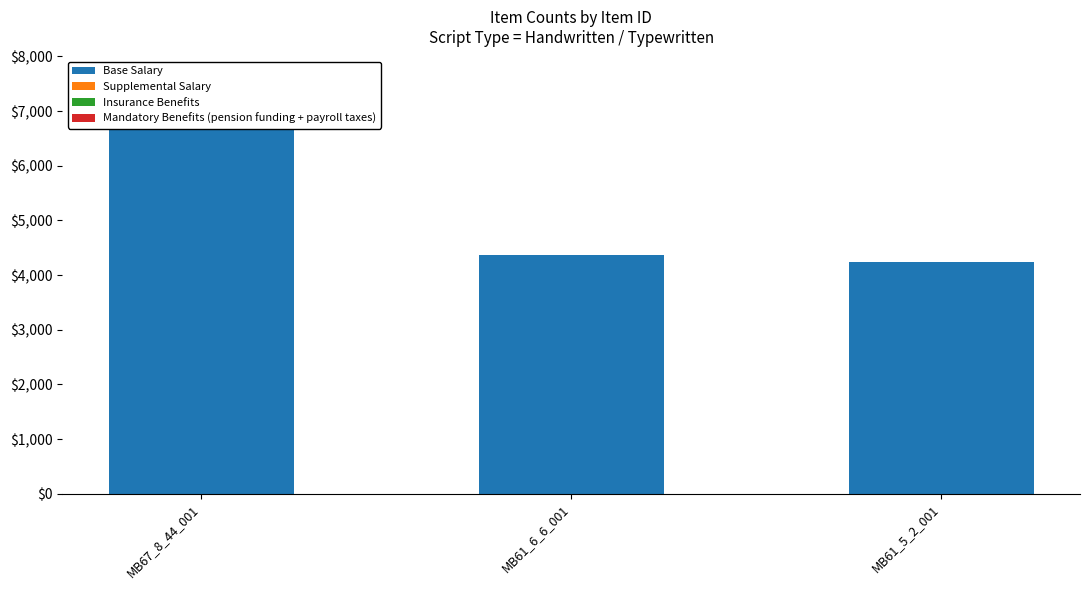

Which series has the widest spread of values?

Base Salary